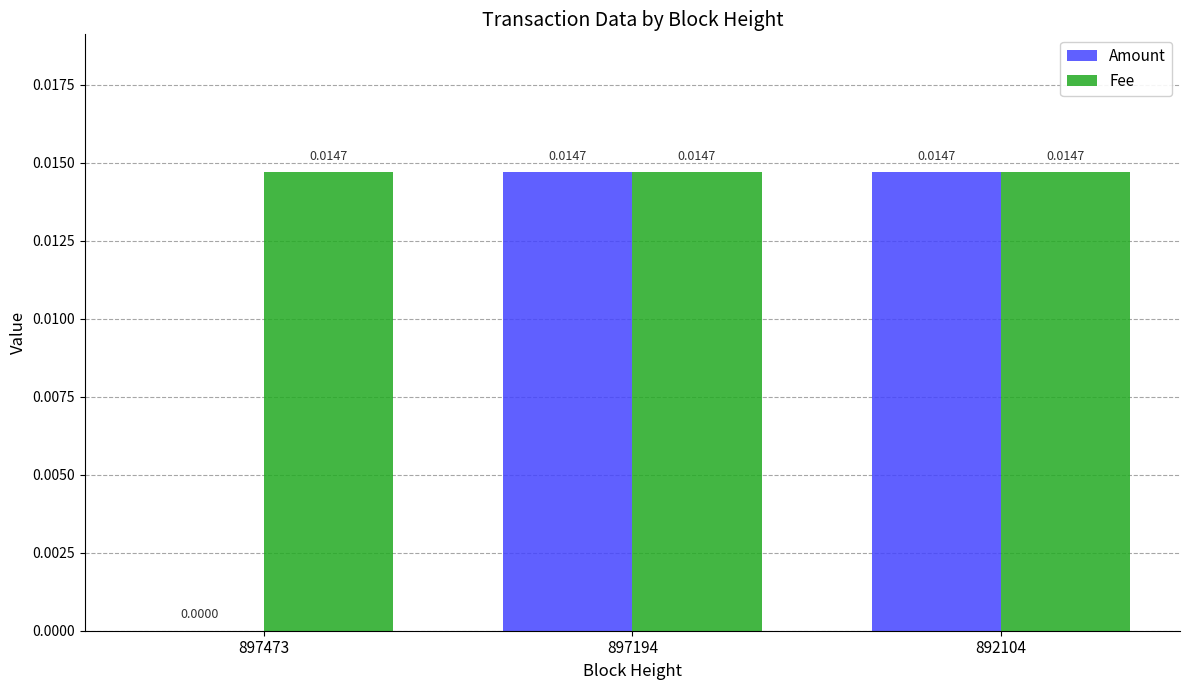

Which series has the widest spread of values?

Amount